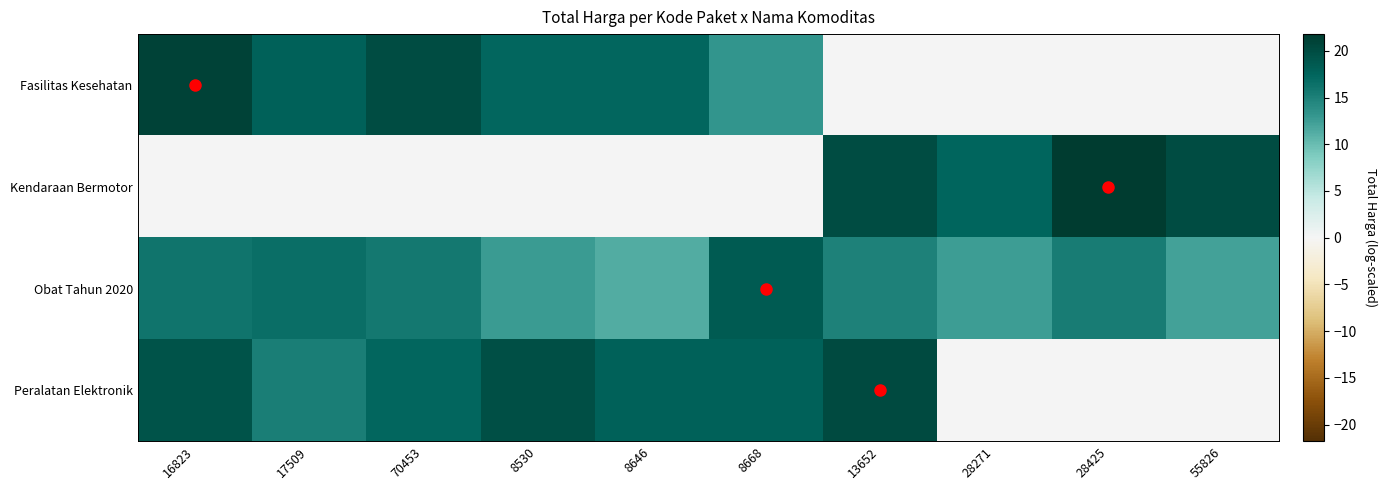

How many series are shown in this chart?

4